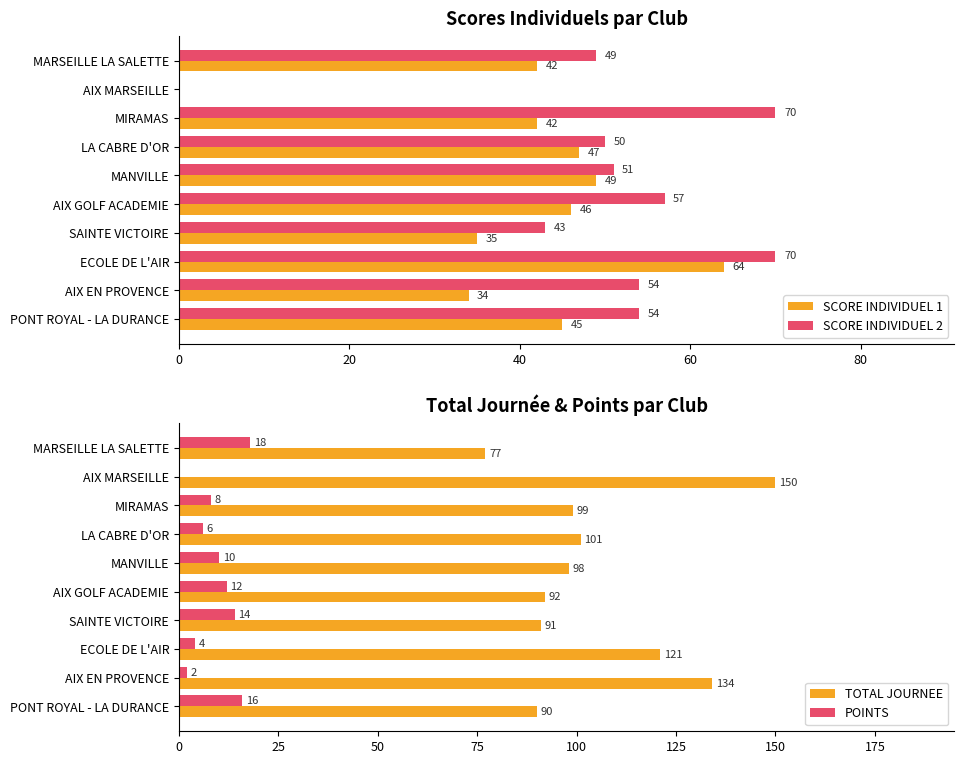

What is the difference between the maximum and second lowest values in the POINTS series?

16